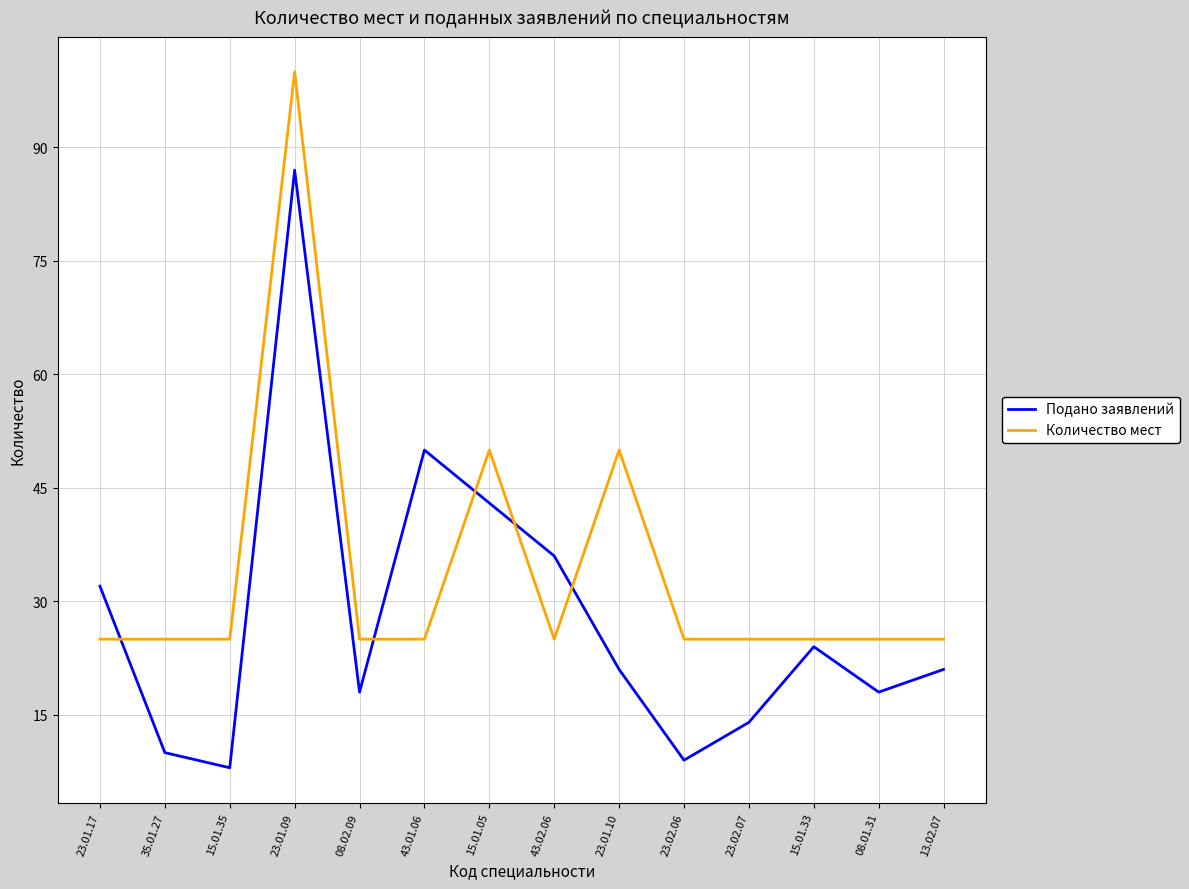

How many intersections are there between Количество мест and Подано заявлений?

5